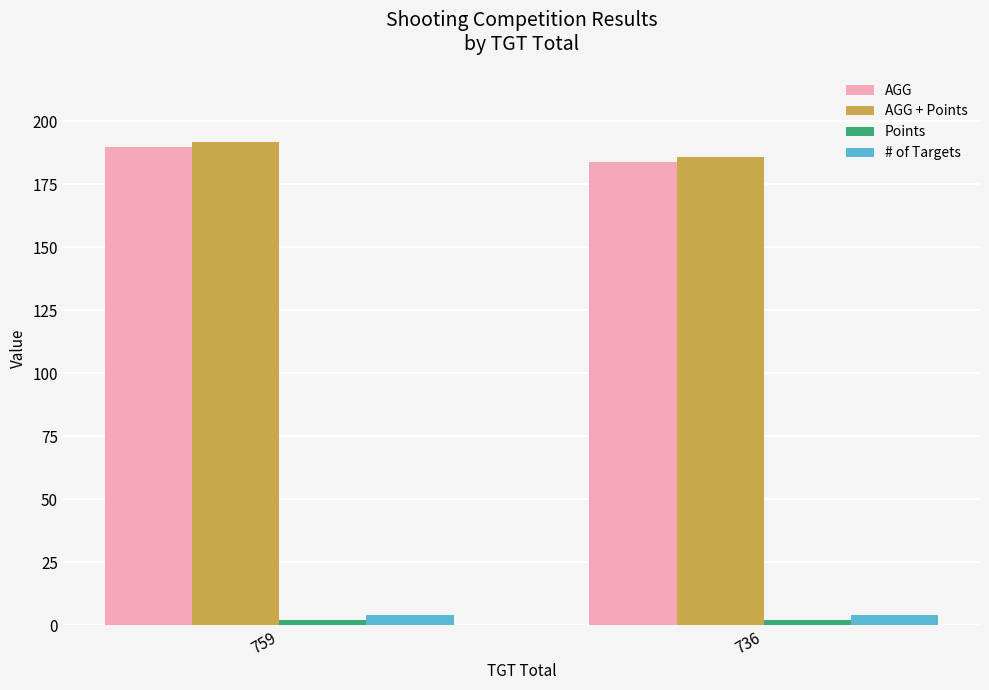

What is the average value of the # of Targets series?

4.0